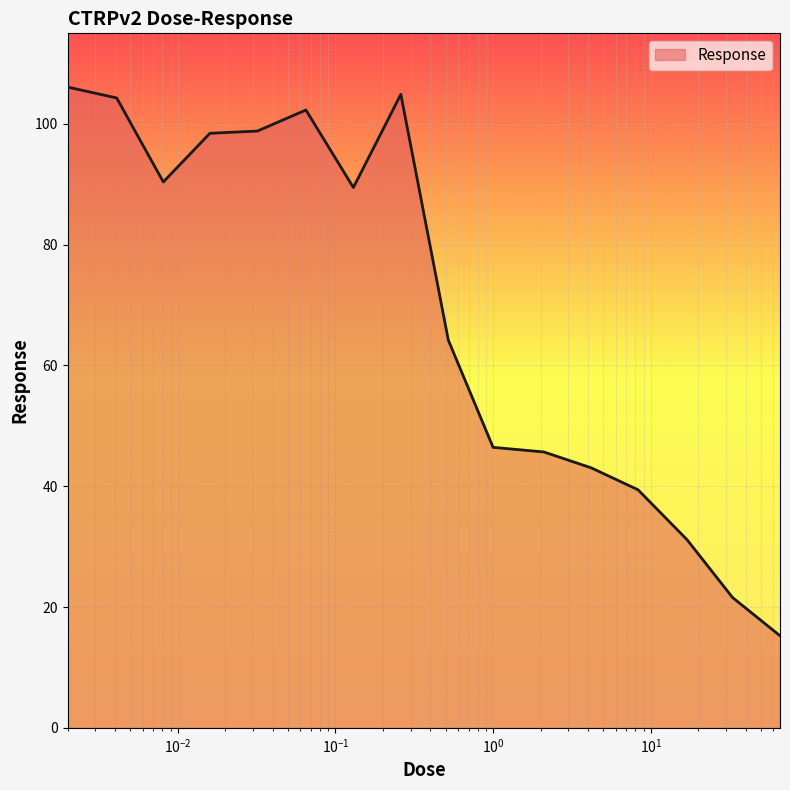

How many lines are shown in the chart?

1